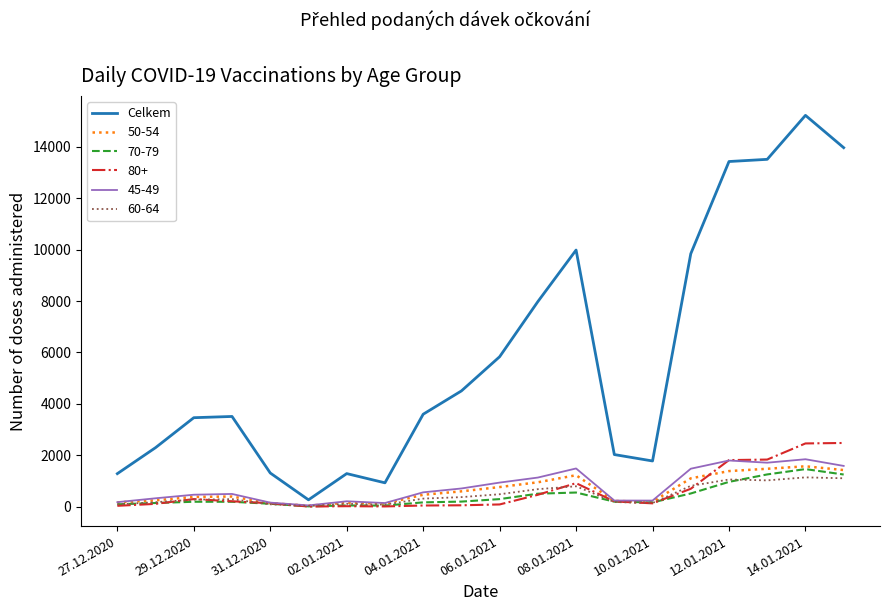

Which series has the largest total across all categories?

Celkem